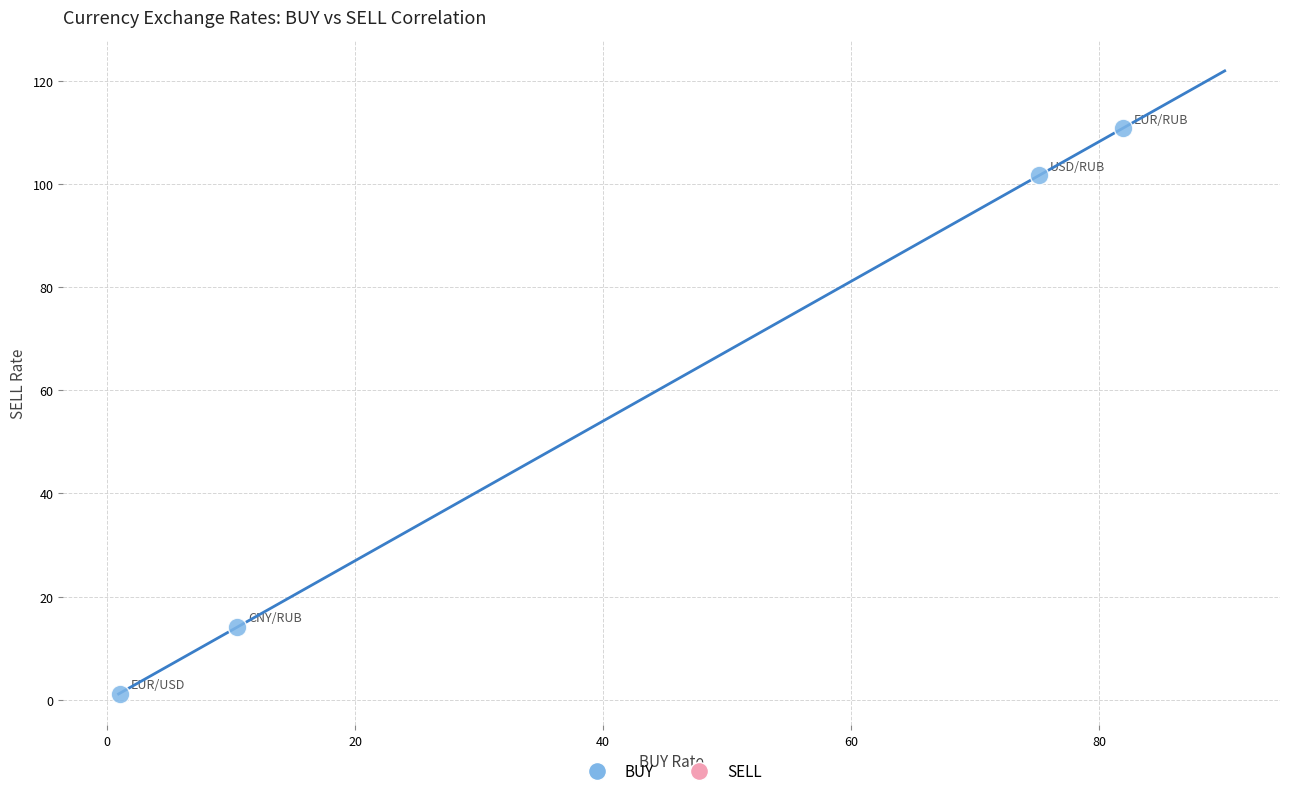

What Y value in the scatter plot is closest to 55?

14.2